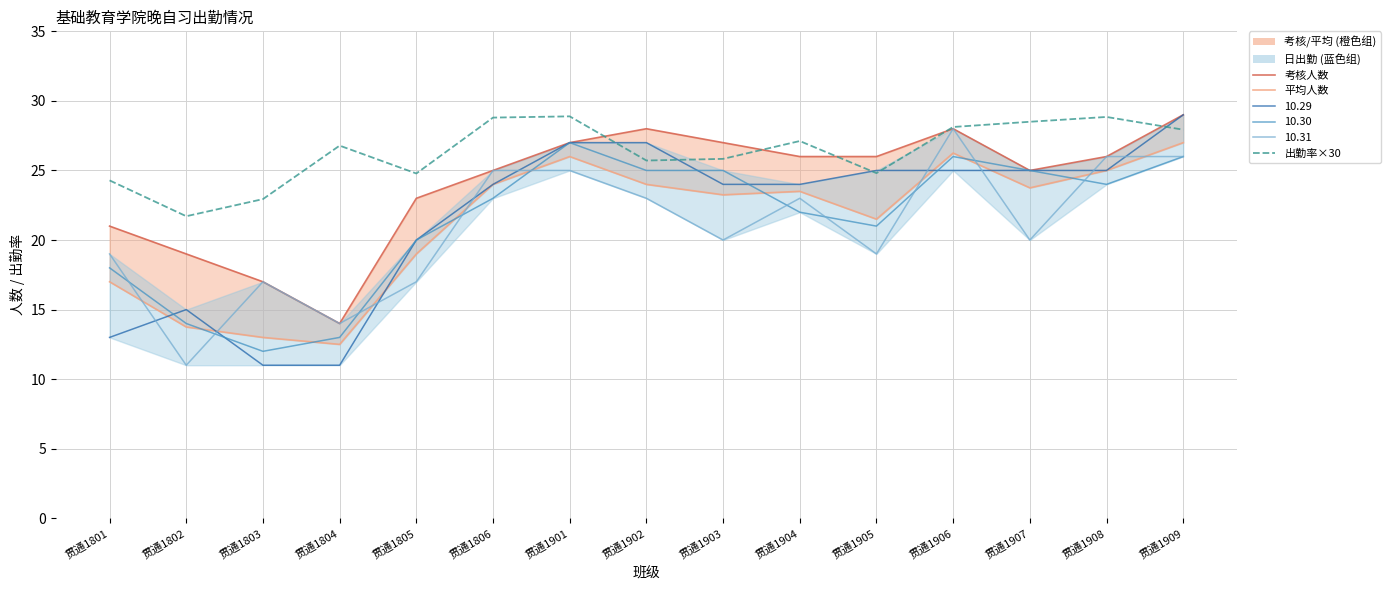

Where do 考核人数 and 出勤率×30 first cross each other?

贯通1901 and 贯通1902